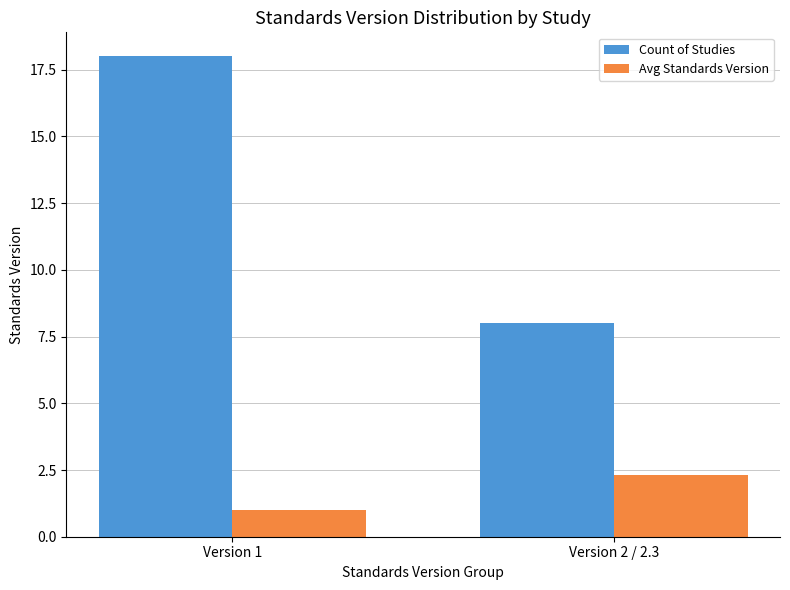

Rank the series at Version 1 from lowest to highest value.

Avg Standards Version, Count of Studies